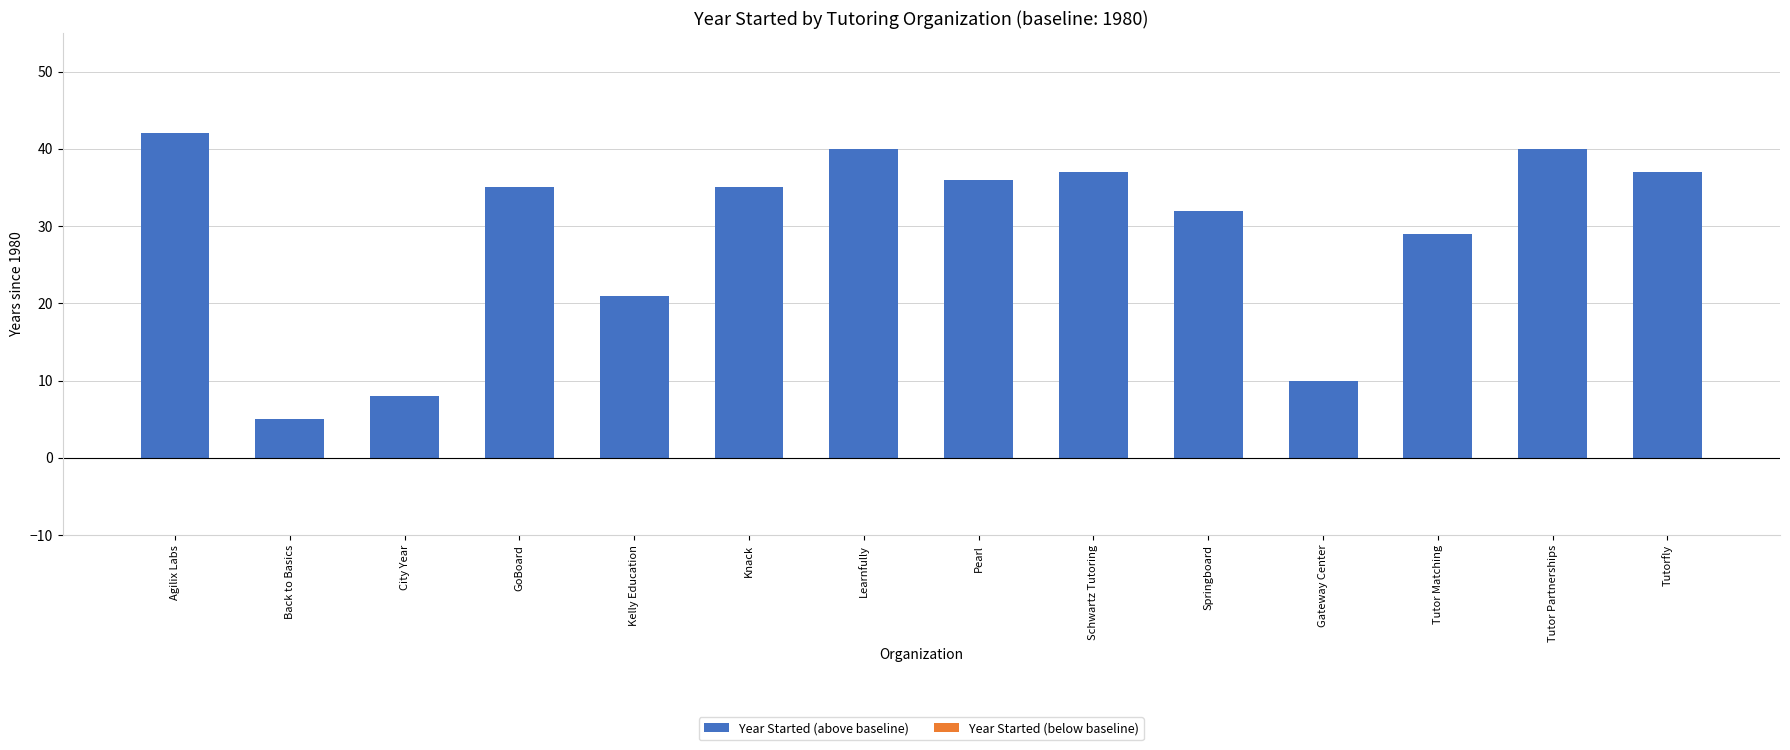

At which category does the chart reach its minimum across all series?

Back to Basics